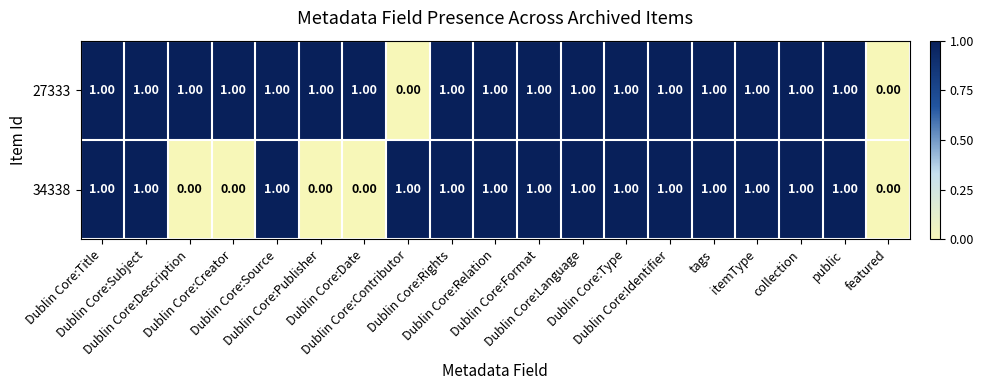

Which series has the largest total across all categories?

27333